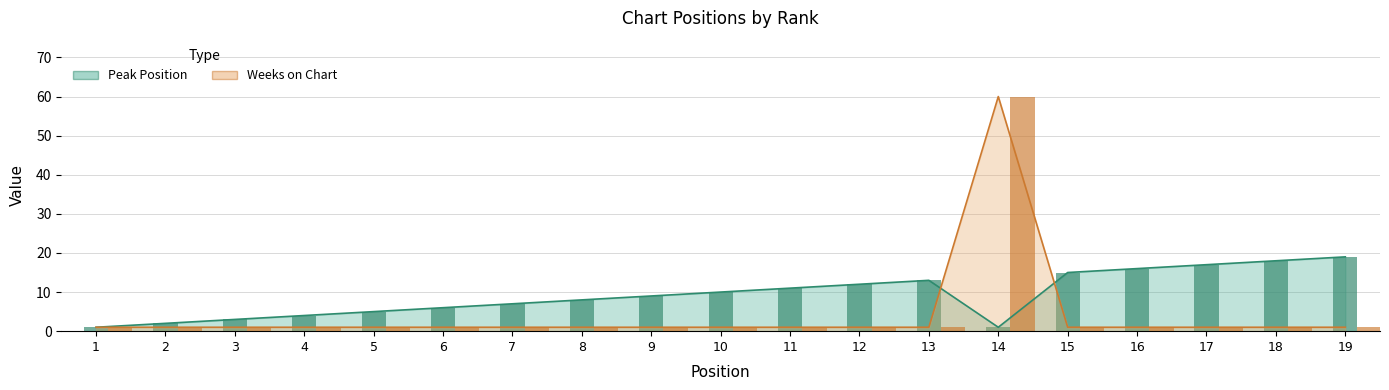

How many data points does each series have?

19